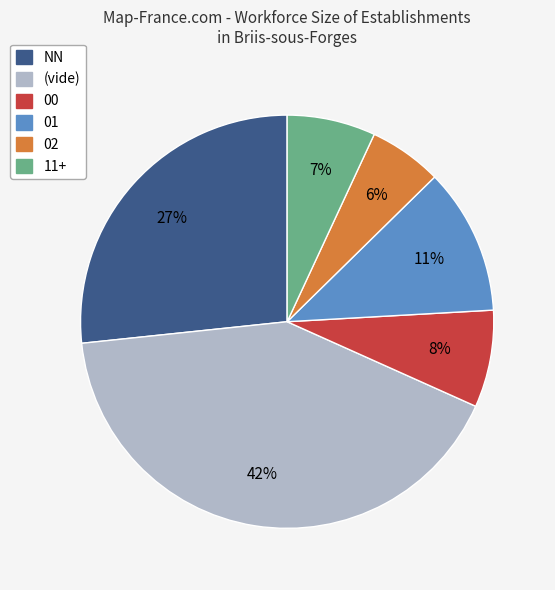

Does any single category account for the majority?

No